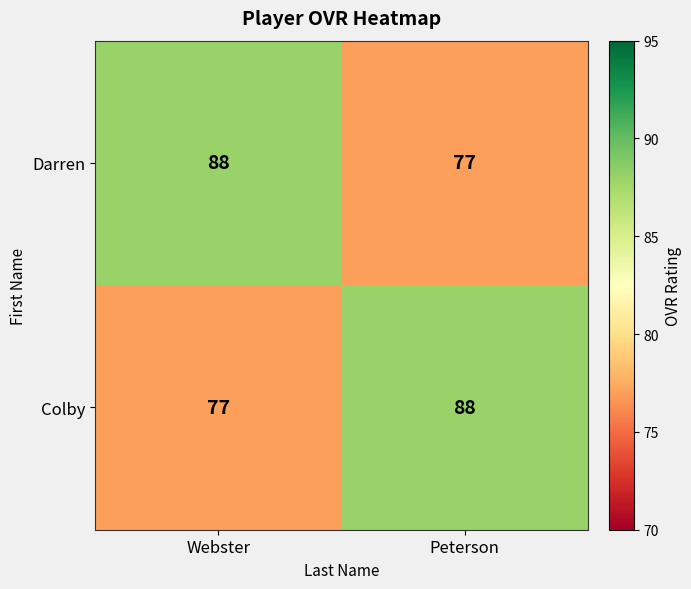

Reading left to right, transcribe all the data shown in this chart.

Darren: 88	77
Colby: 77	88